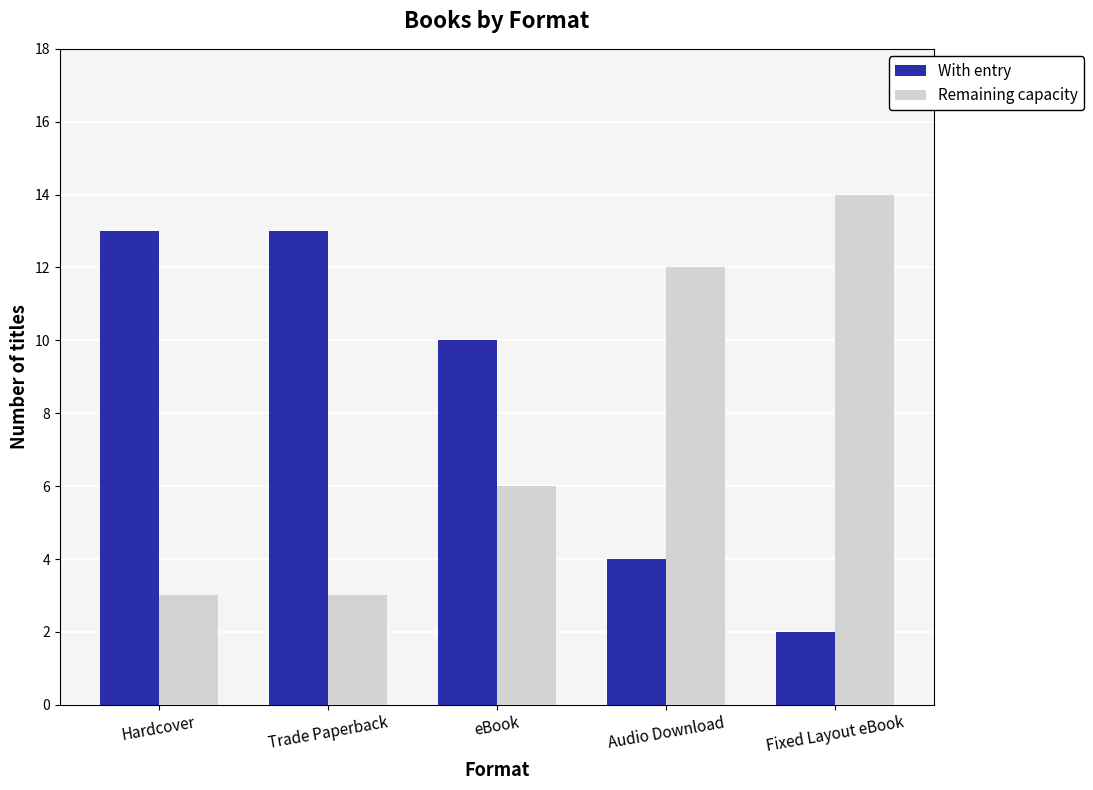

What is the total value across all series at Fixed Layout eBook?

16